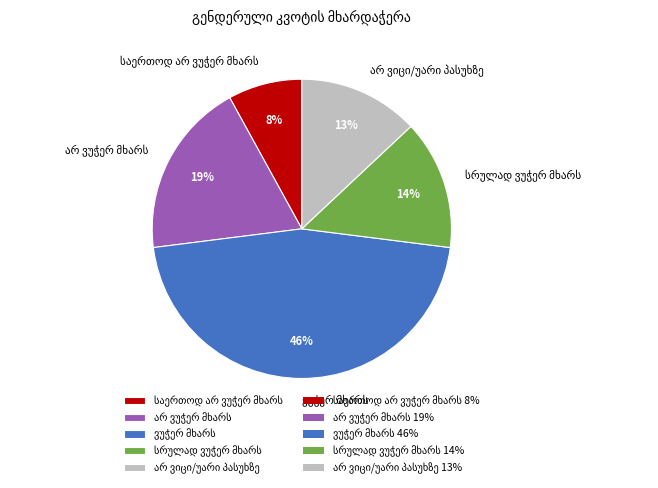

How many slices are in this pie chart?

5